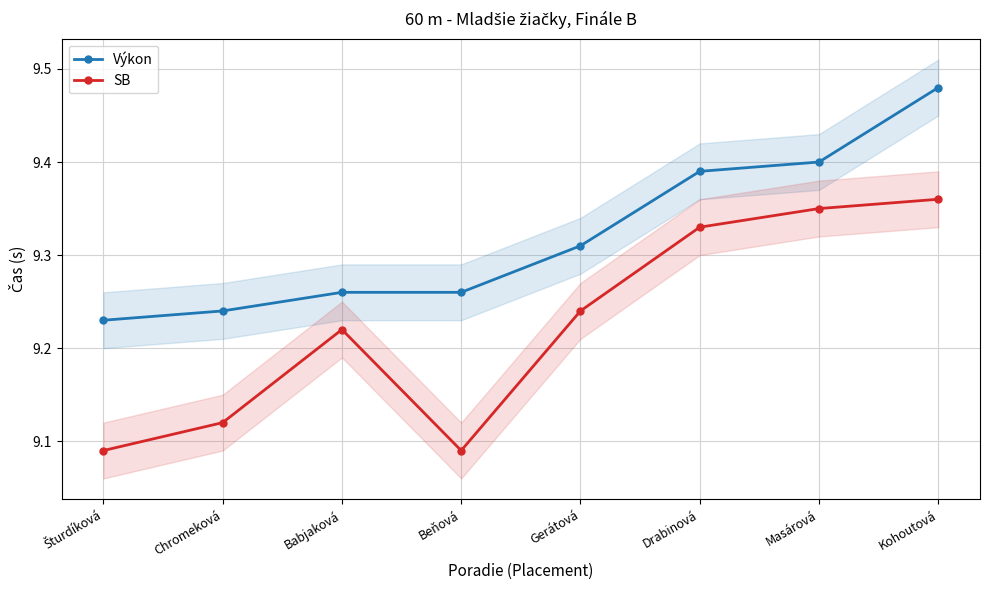

Where is the first local minimum for SB?

Beňová